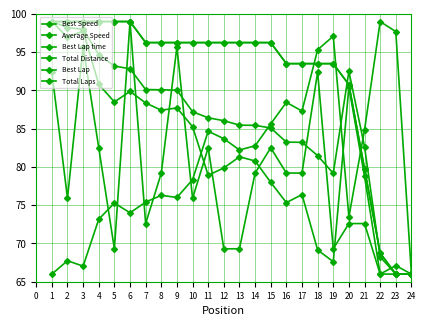

Is this an area chart (filled region under the line)?

No